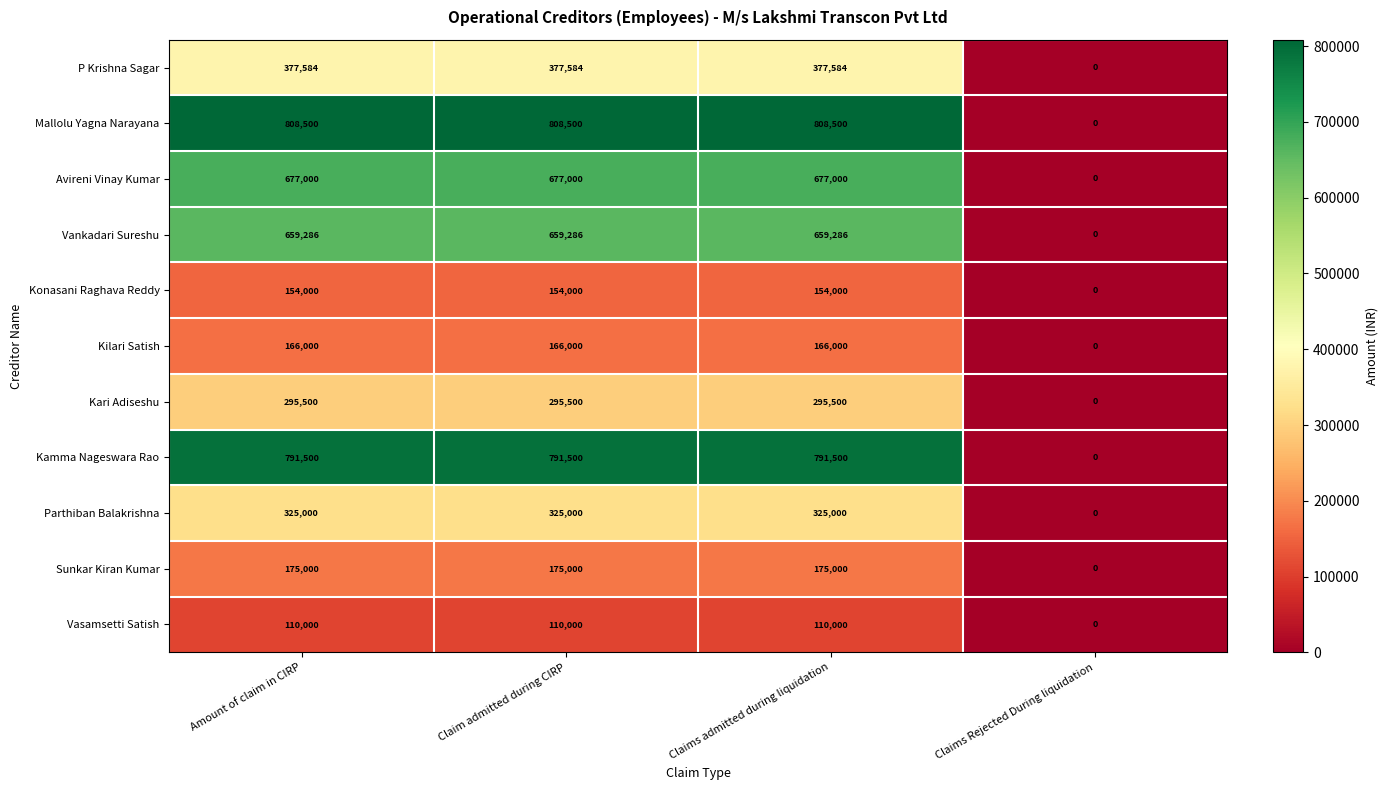

Which series has the largest total across all categories?

Mallolu Yagna Narayana